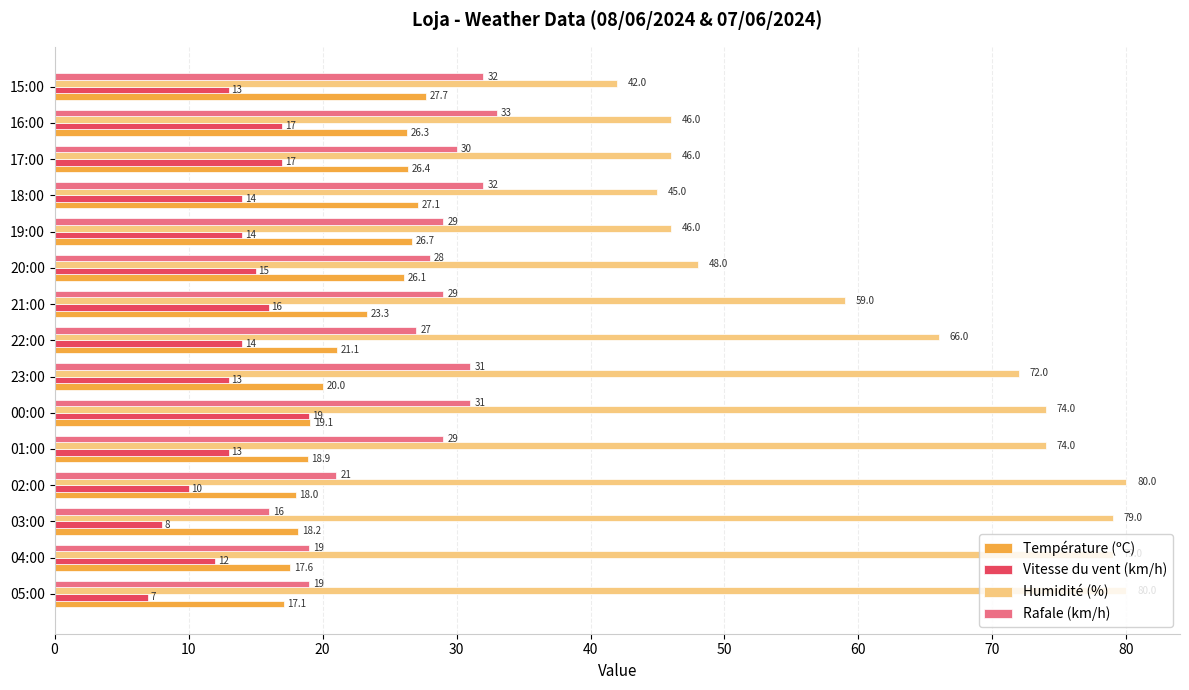

What are all the series names shown in the legend?

Température (ºC), Vitesse du vent (km/h), Humidité (%), Rafale (km/h)